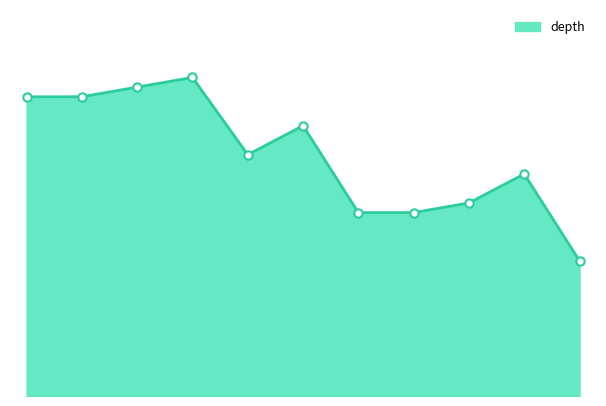

Rank the categories by value from lowest to highest.

110183258, 110183254, 110183255, 110183256, 110183257, 110183252, 110183253, 110183247, 110183248, 110183250, 110183251